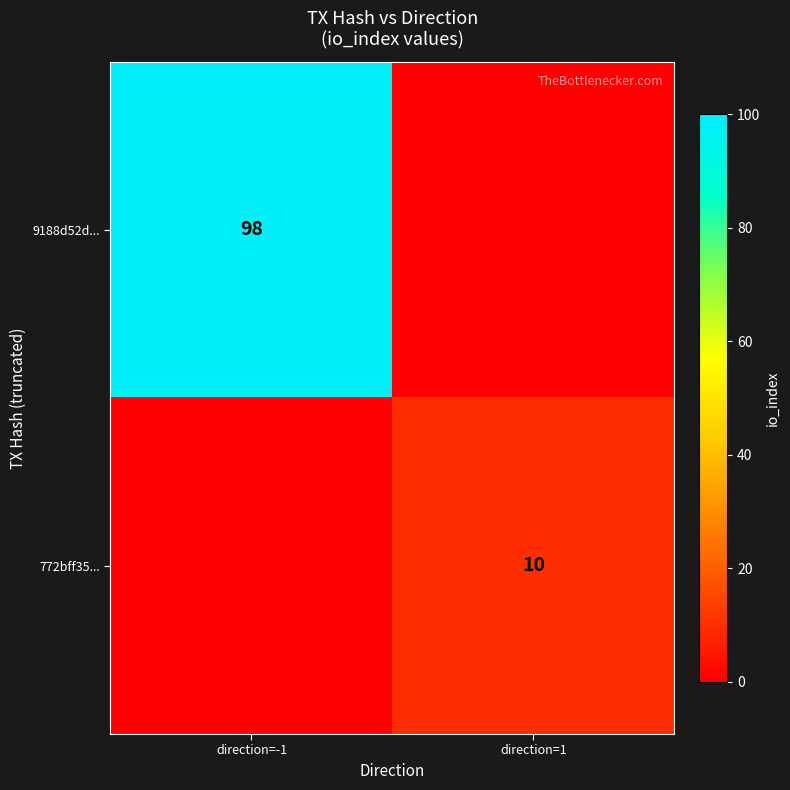

The 9188d52d... series shows 98 at direction=-1. True or false?

True